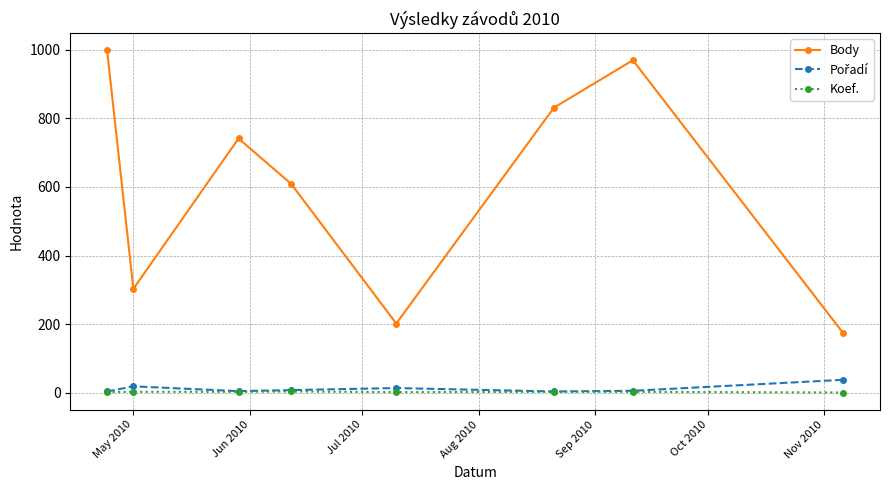

True or false: Body and Koef. cross at least once.

False